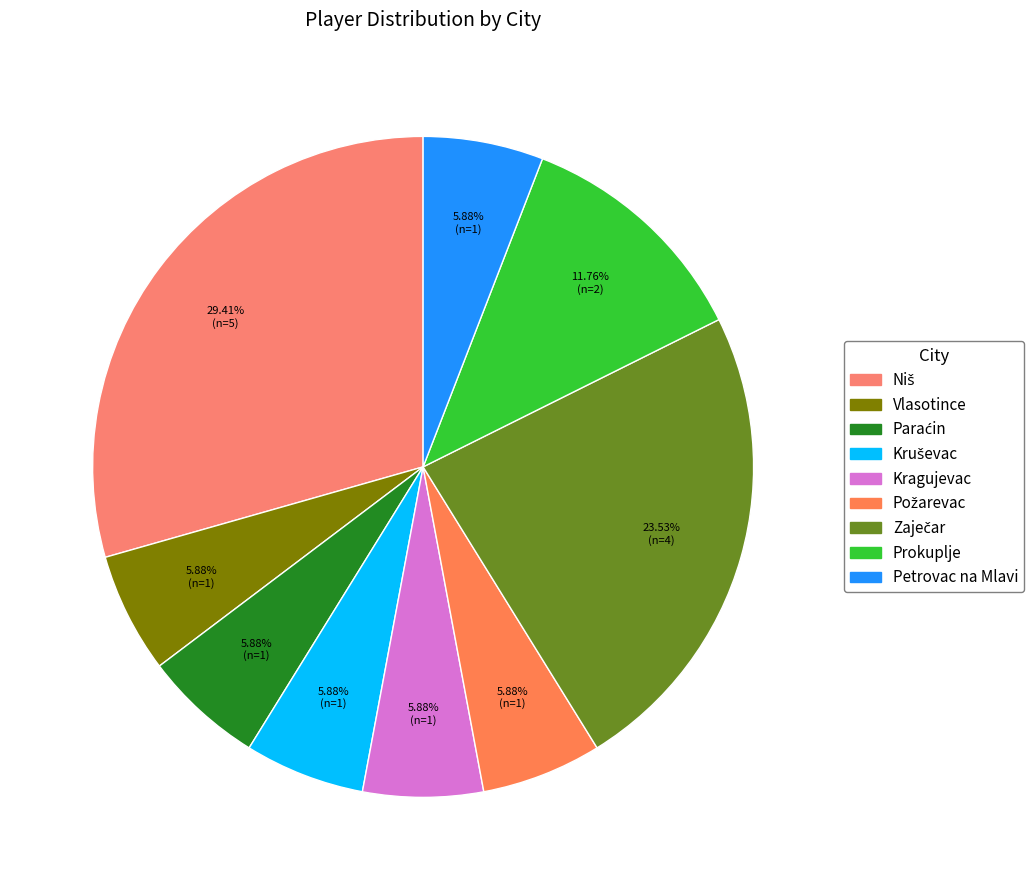

Is it true that Kragujevac is 15% of the pie?

False